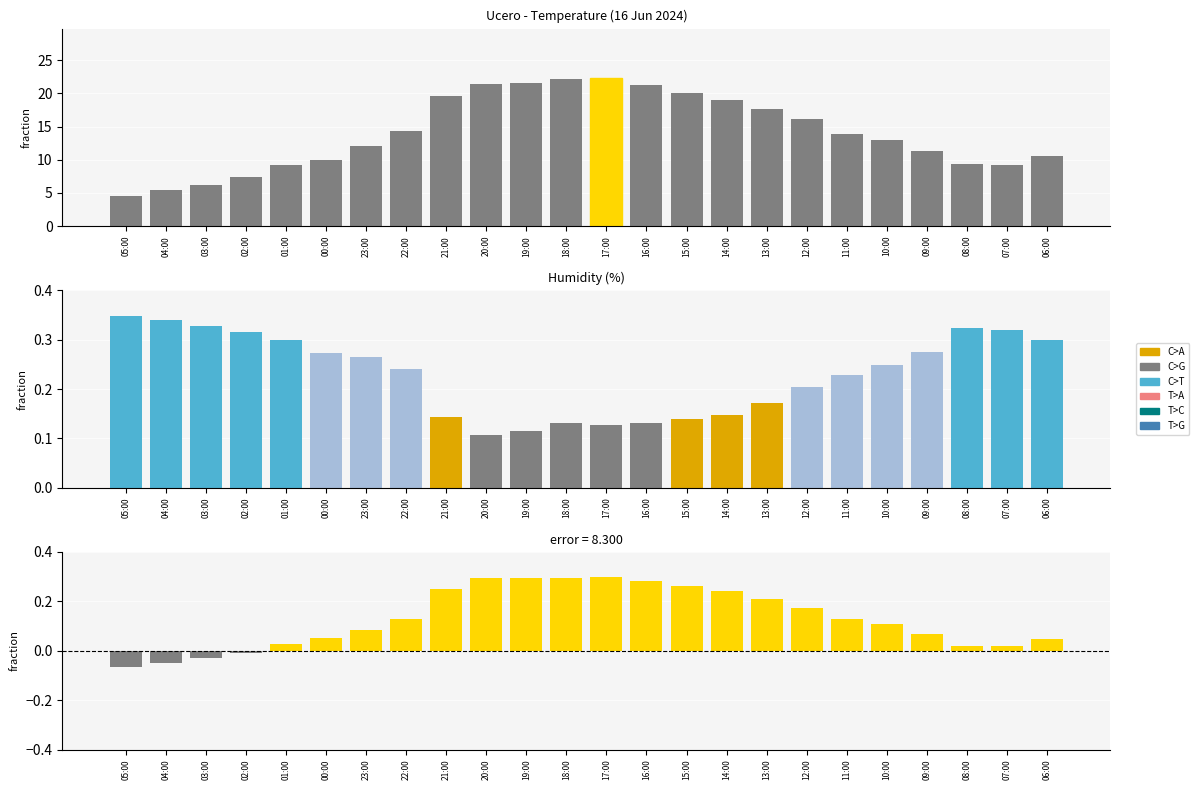

What is the difference between the Temperature (ºC) values at 09:00 and 16:00?

9.9